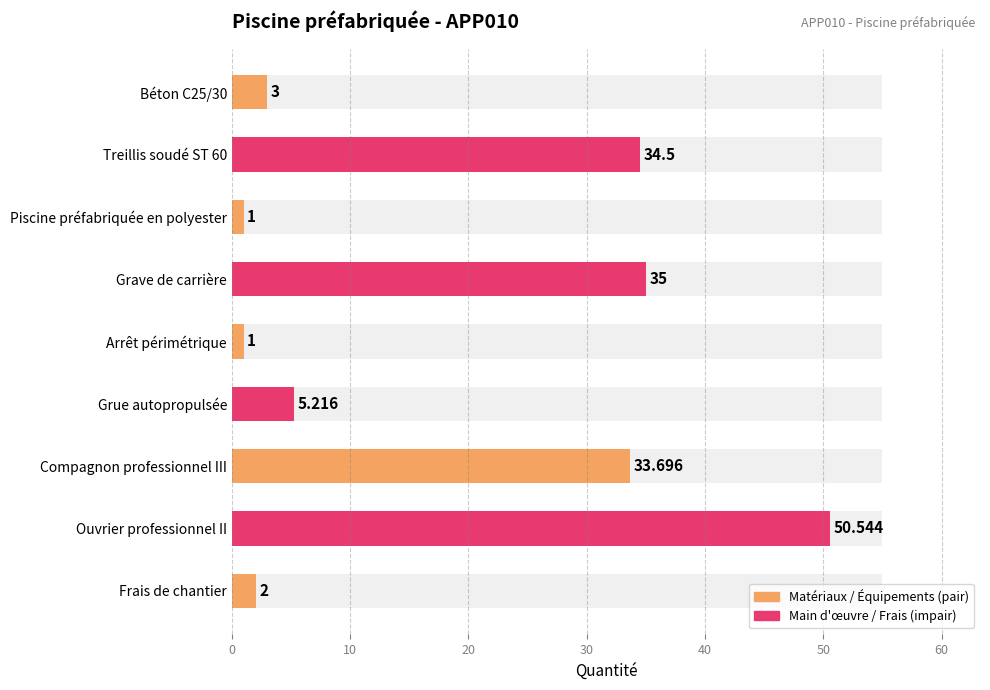

True or false: the data shows 54.7 at Treillis soudé ST 60.

False